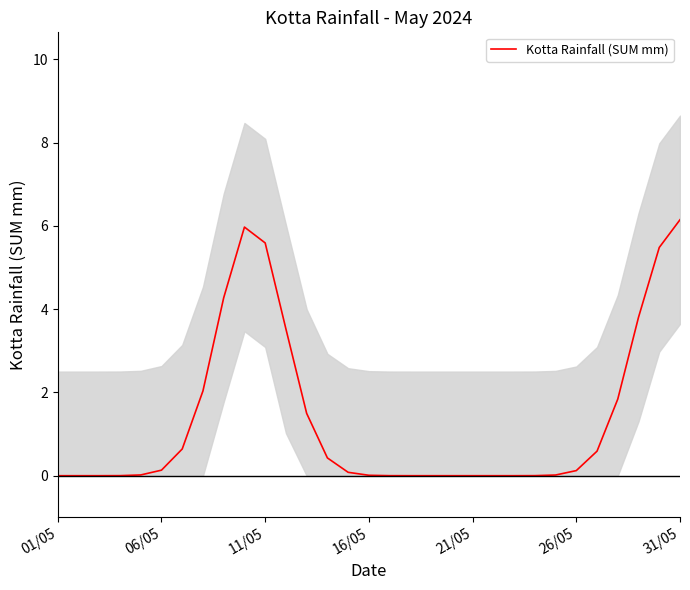

What is the highest value of the Kotta Rainfall (SUM mm) series?

6.1